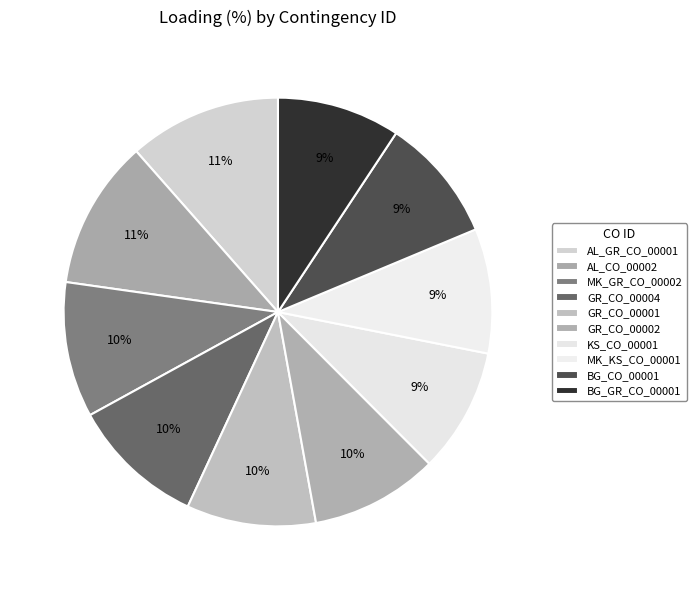

Is there any slice that represents more than half of the pie?

No